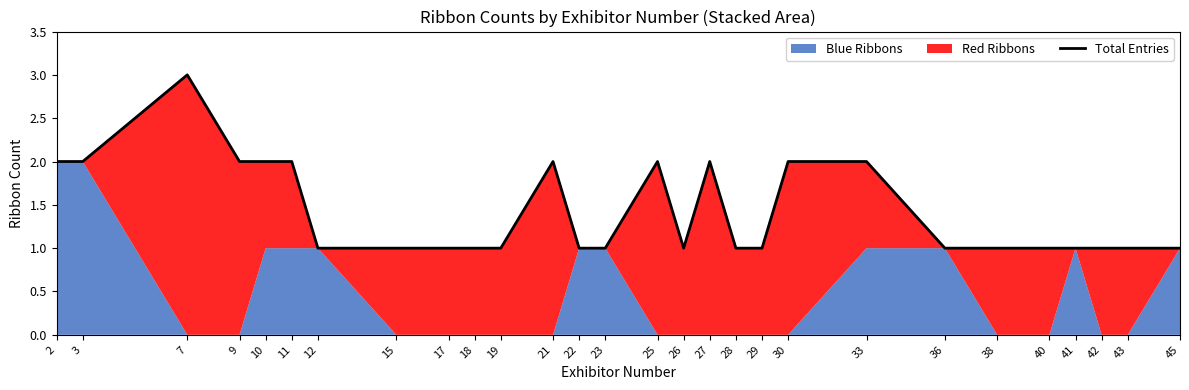

How many values are between 1 and 2?

27